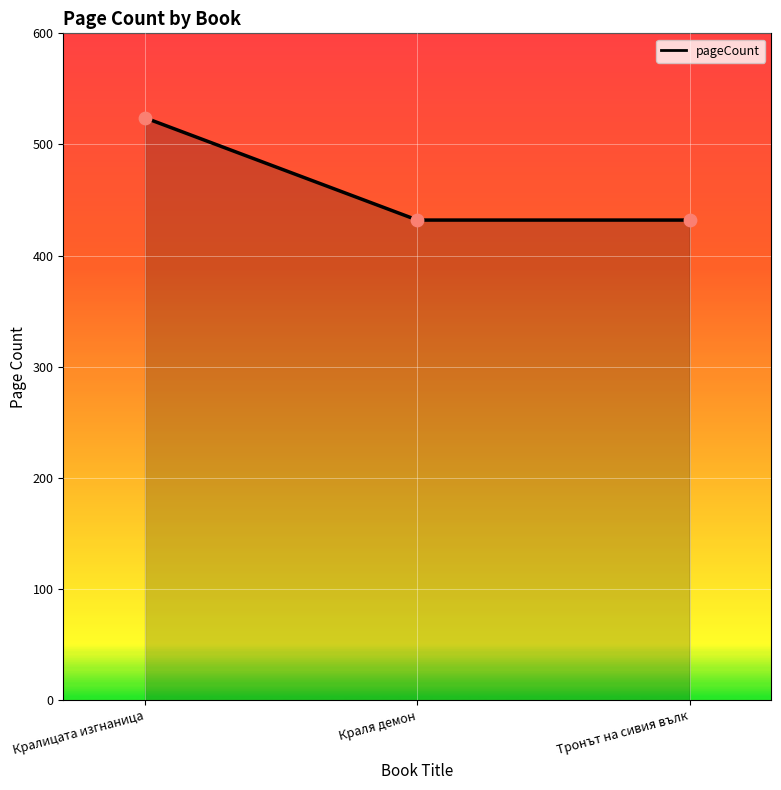

What is the change in value from Кралицата изгнаница to Краля демон?

-92